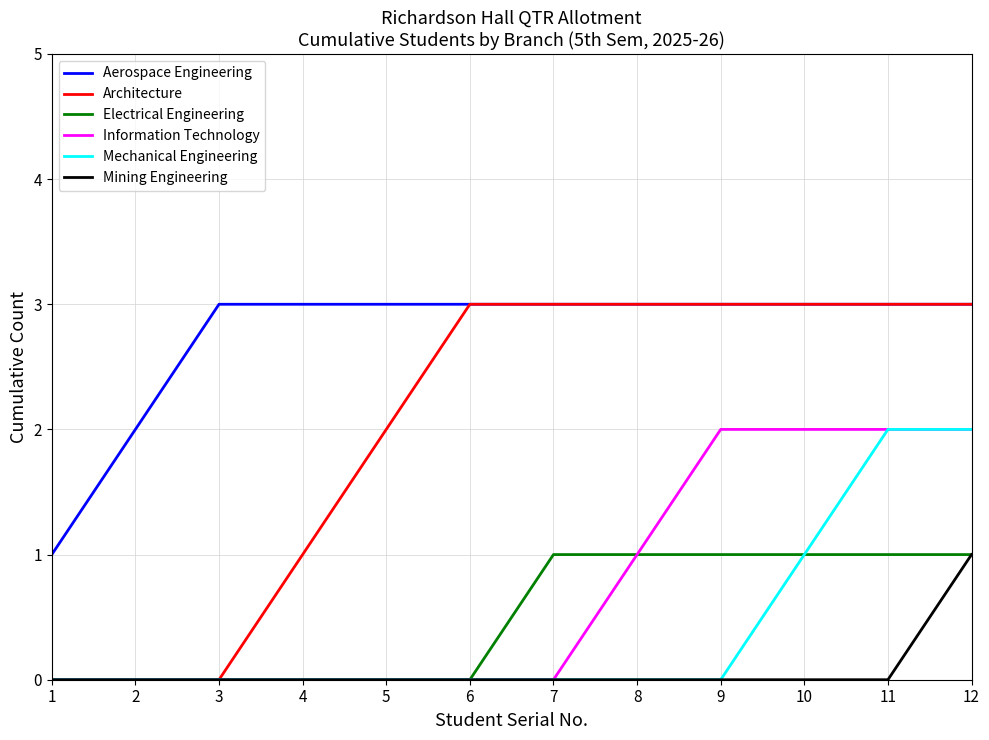

True or false: Aerospace Engineering and Electrical Engineering cross at least once.

False